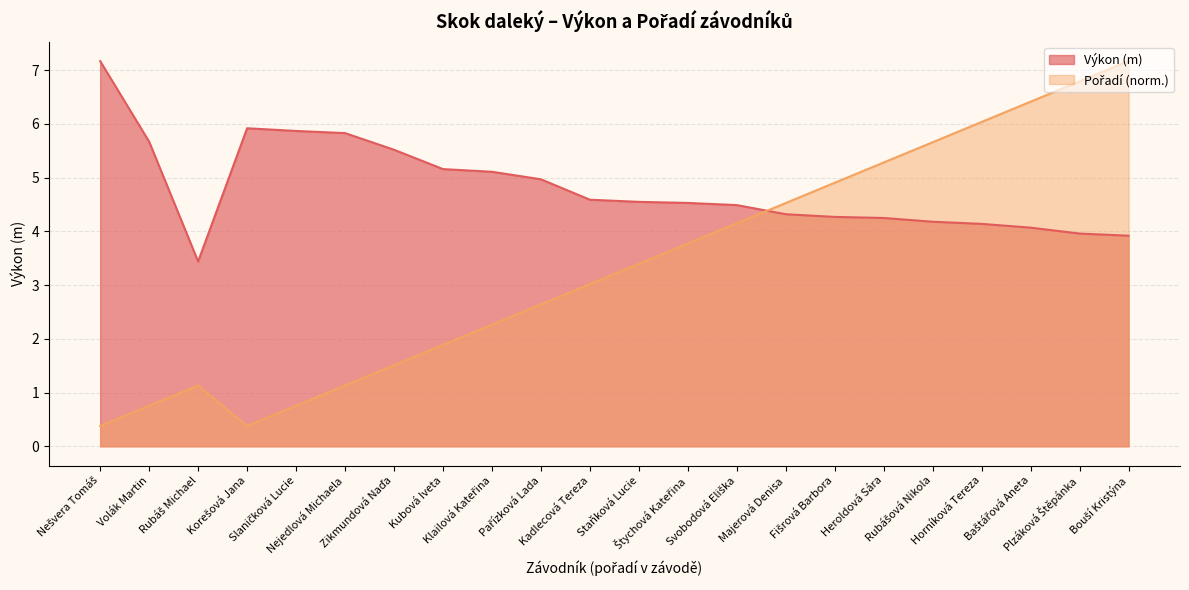

The value of Výkon at Rubášová Nikola is 7.3. True or false?

False